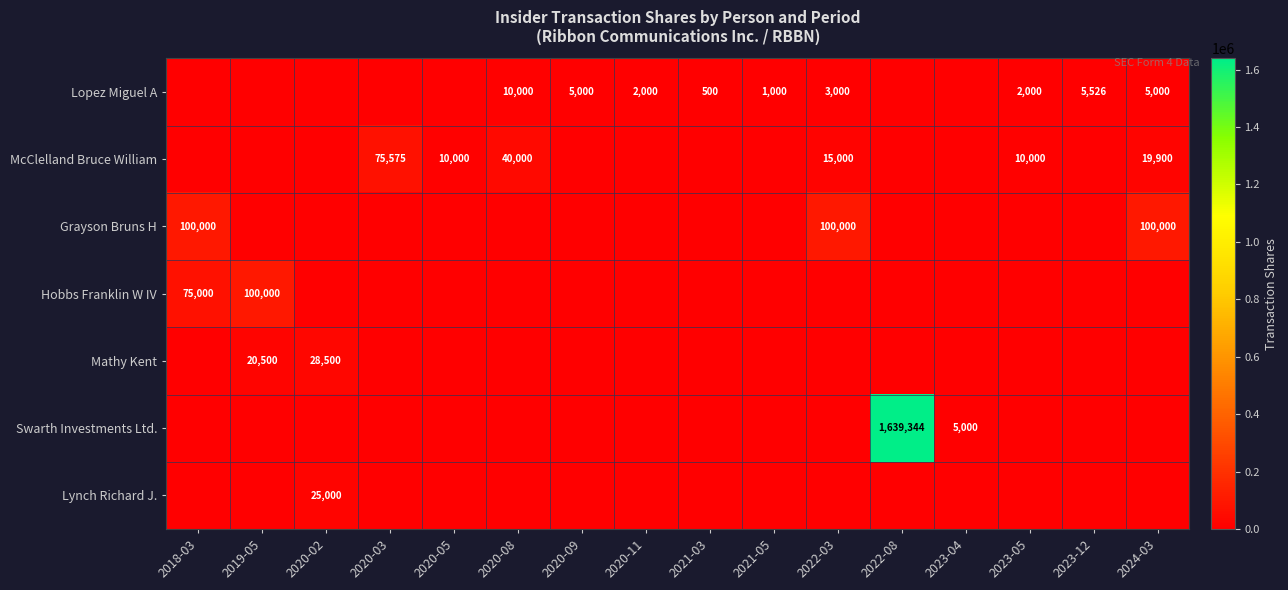

What is the spread (max minus min) of values at 2023-12?

5526